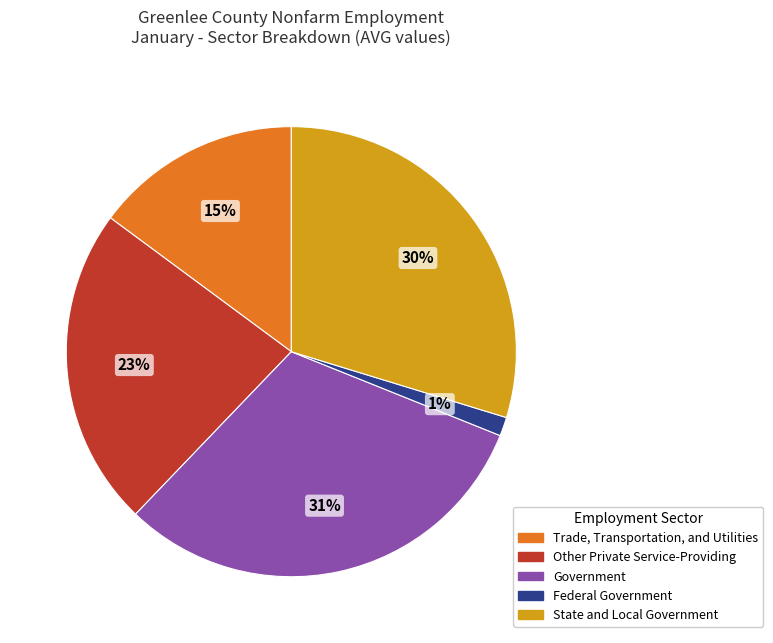

Is it true that State and Local Government is 19% of the pie?

False